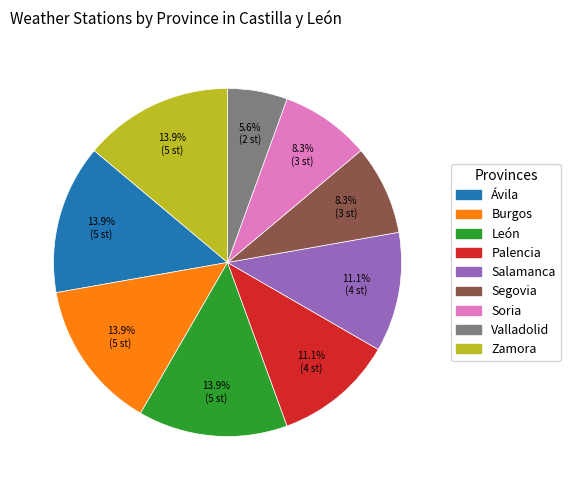

What is the total percentage of Soria and Burgos?

22.2%